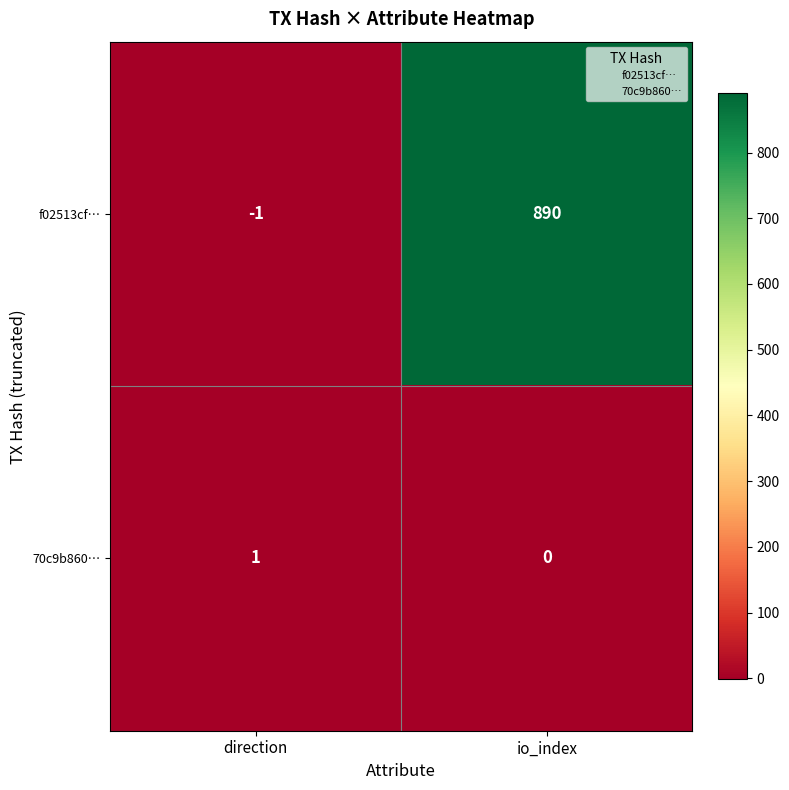

How many data points in 70c9b860… are less than 1?

1